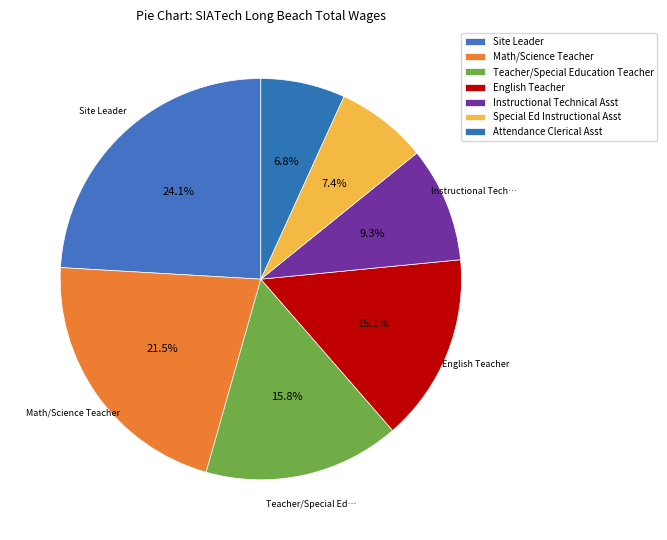

To the nearest percent, what is the combined percentage of Attendance Clerical Asst and English Teacher?

22%